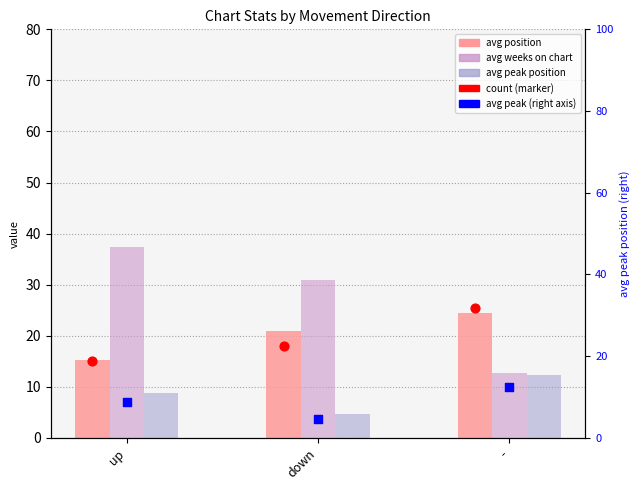

Is the value of avg peak (right axis) at down greater than the value of avg peak position at -?

No